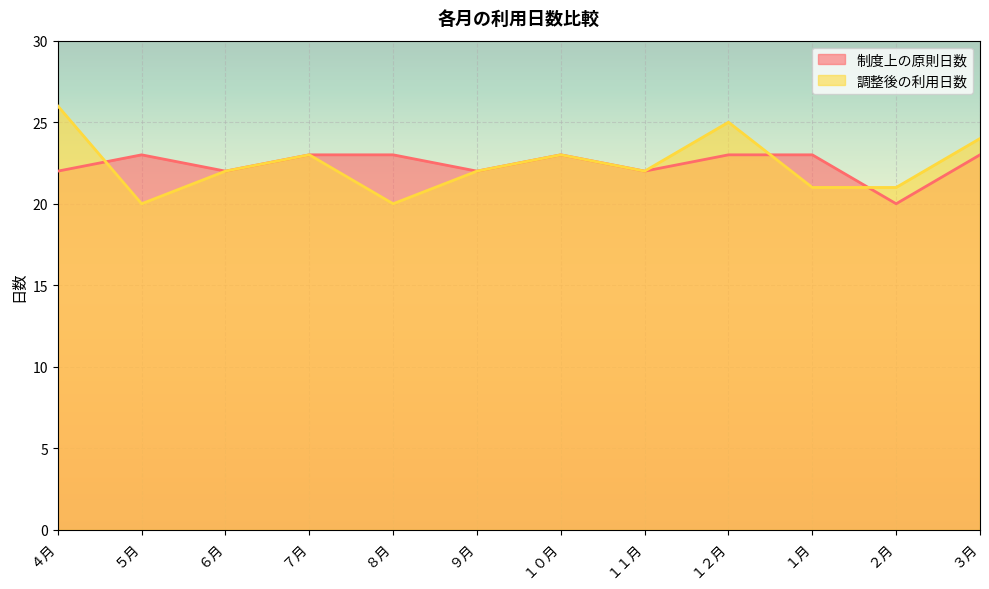

Which series has the largest range (max minus min)?

調整後の利用日数